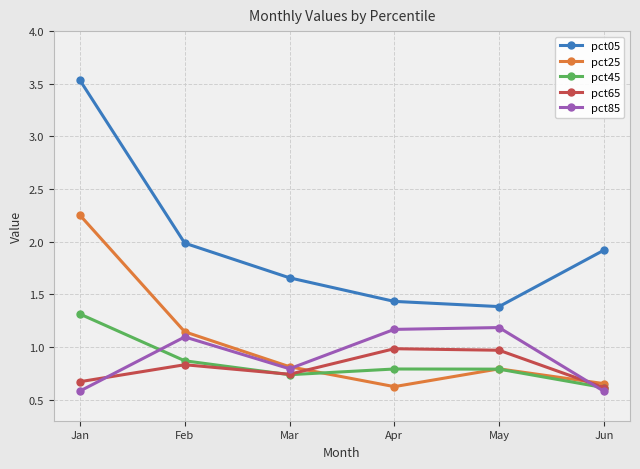

Is the value of pct05 at Feb greater than the value of pct45 at Apr?

Yes